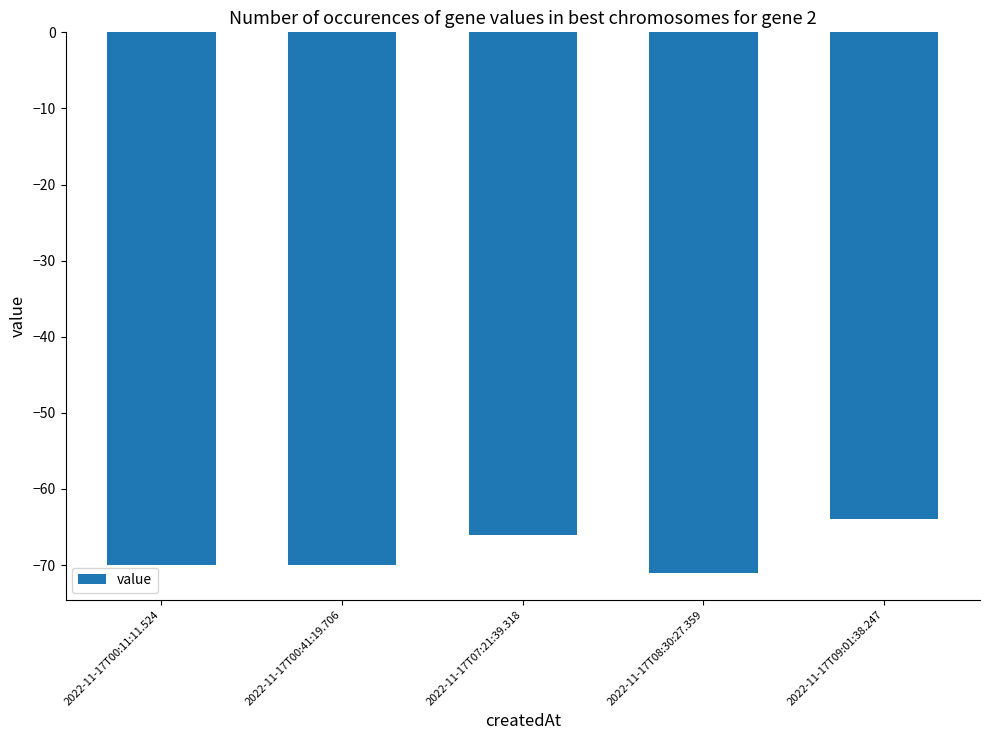

Reading right to left, extract all data points from this chart.

-64	-71	-66	-70	-70